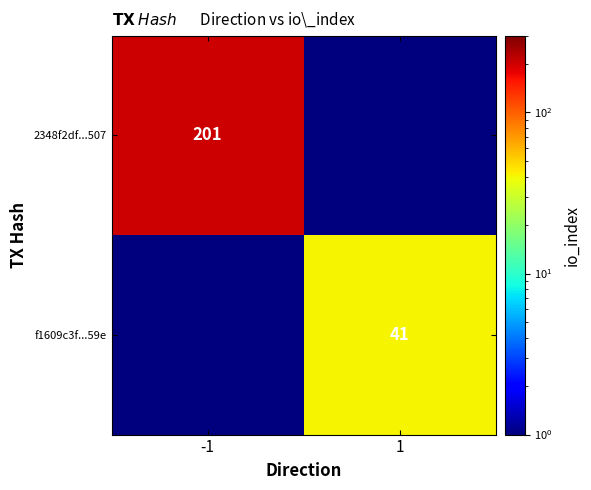

What is the minimum value shown in the chart?

0.1